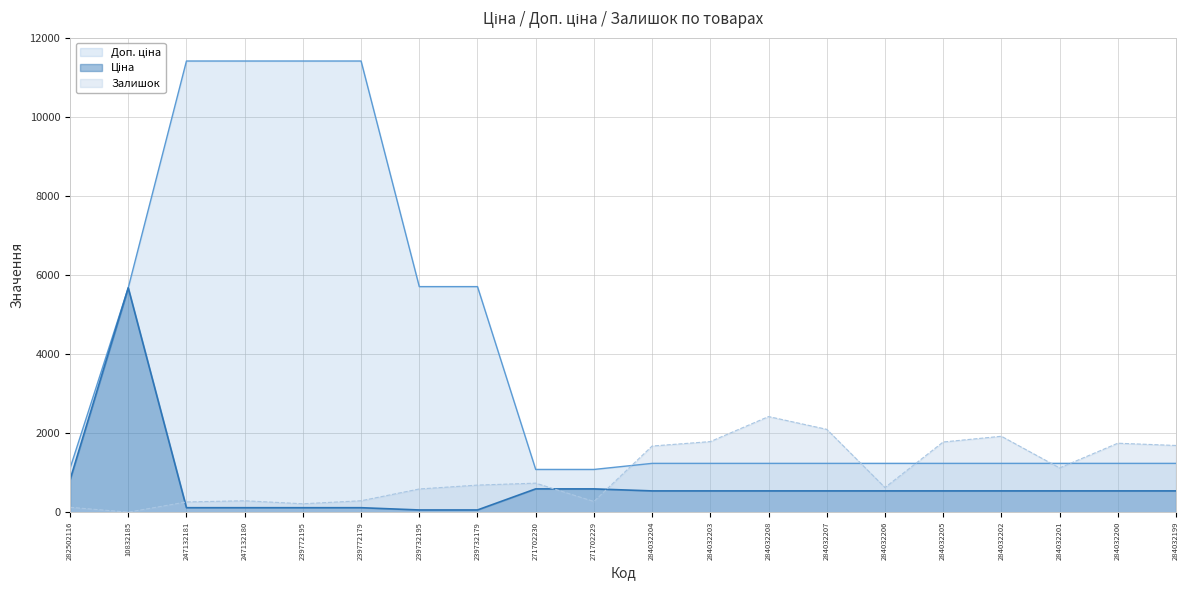

At which category is the sum across all series the highest?

247132180